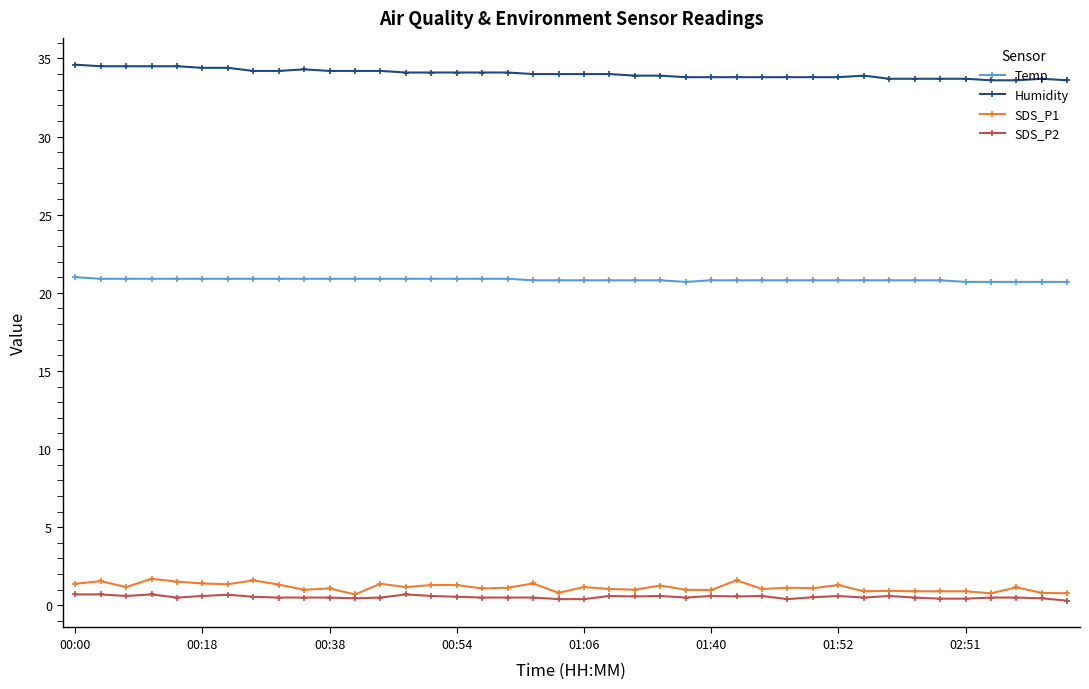

True or false: Humidity and SDS_P2 intersect in this chart.

False